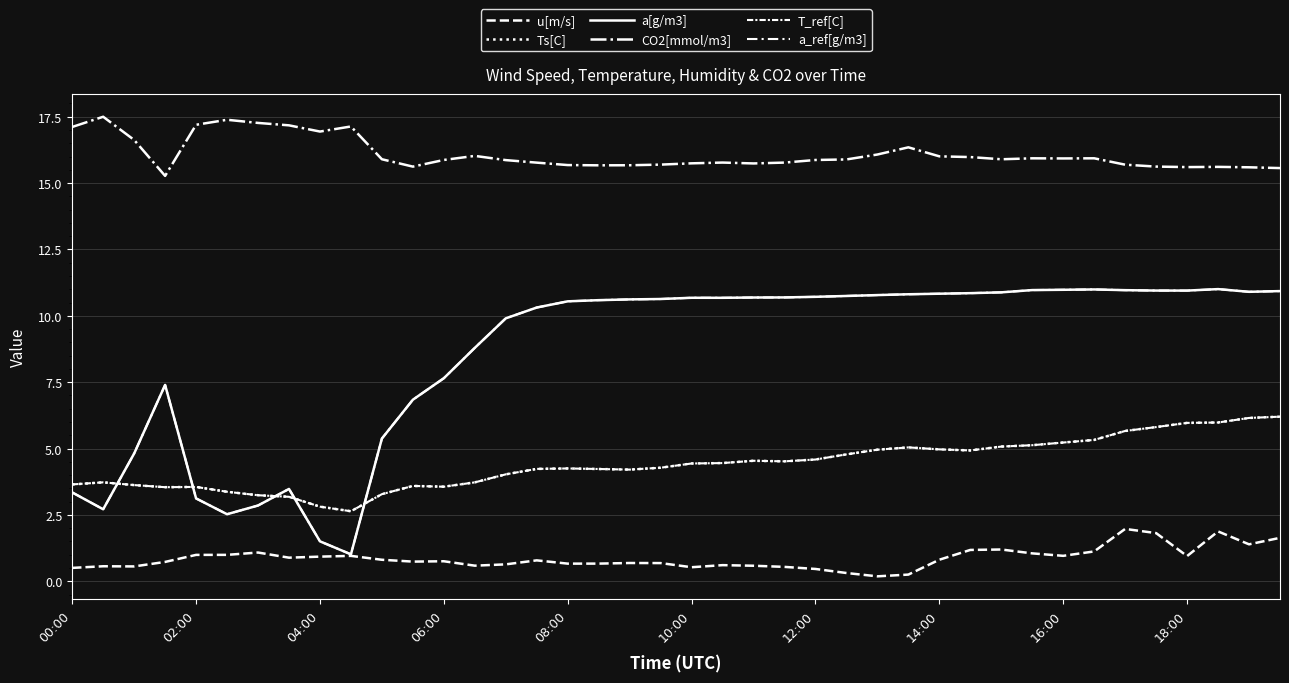

True or false: T_ref[C] and a_ref[g/m3] cross at least once.

True